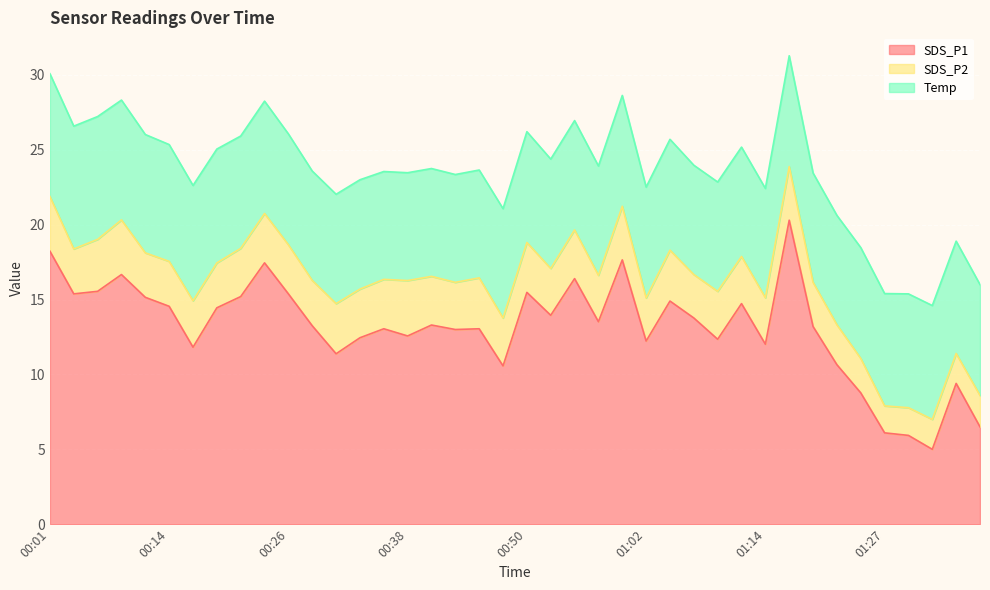

Count the number of data series in this chart.

3